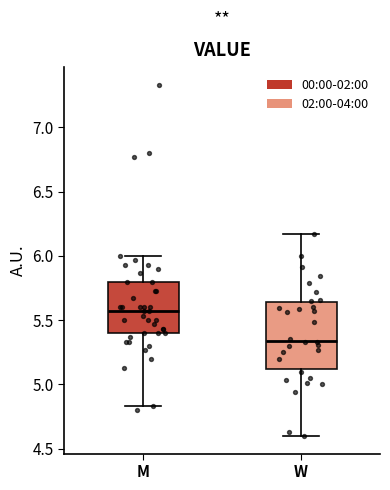

Which box is the tallest, from its lower edge to its upper edge?

W